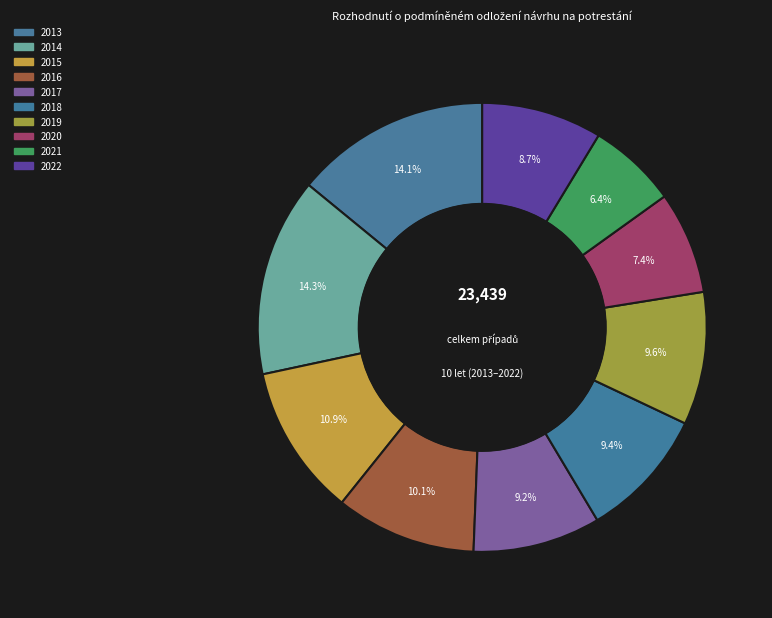

How many segments does this pie chart have?

10